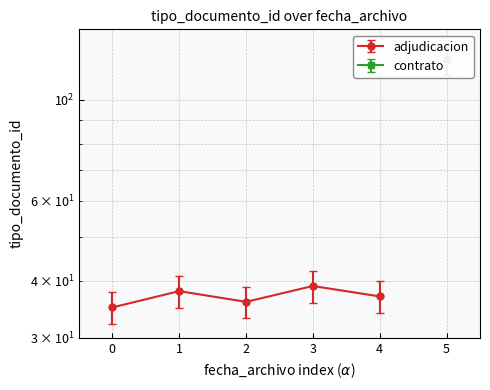

What is the value of the 3rd point from the left?

36